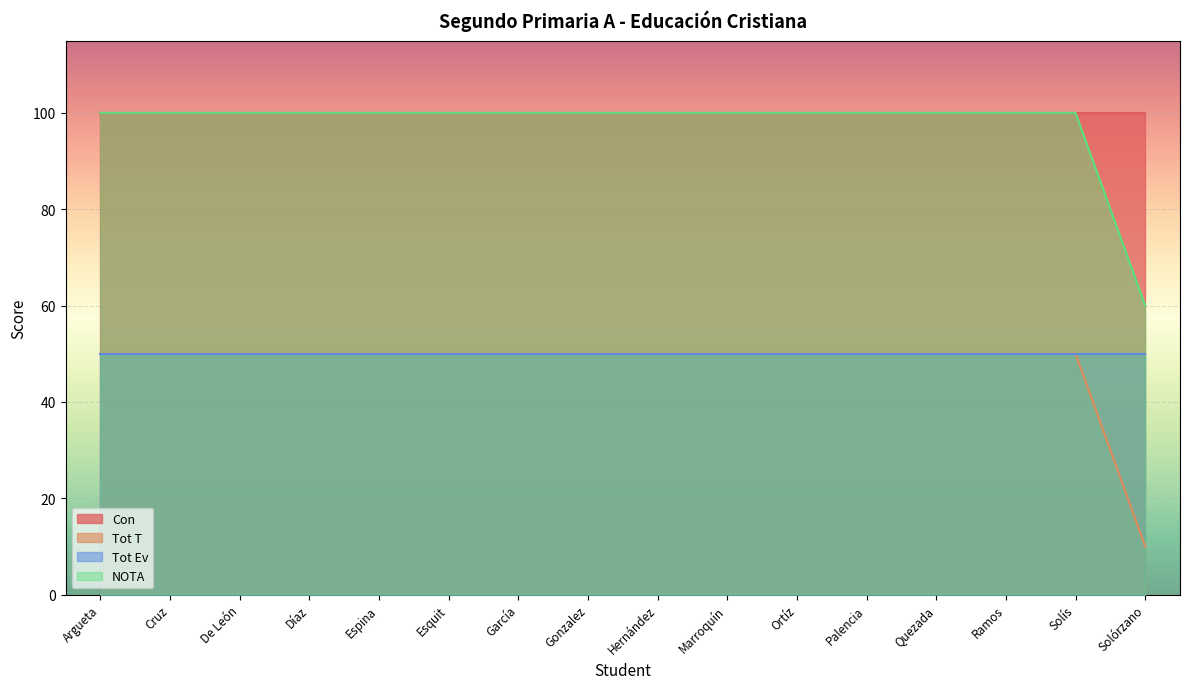

True or false: NOTA and Tot T intersect in this chart.

False